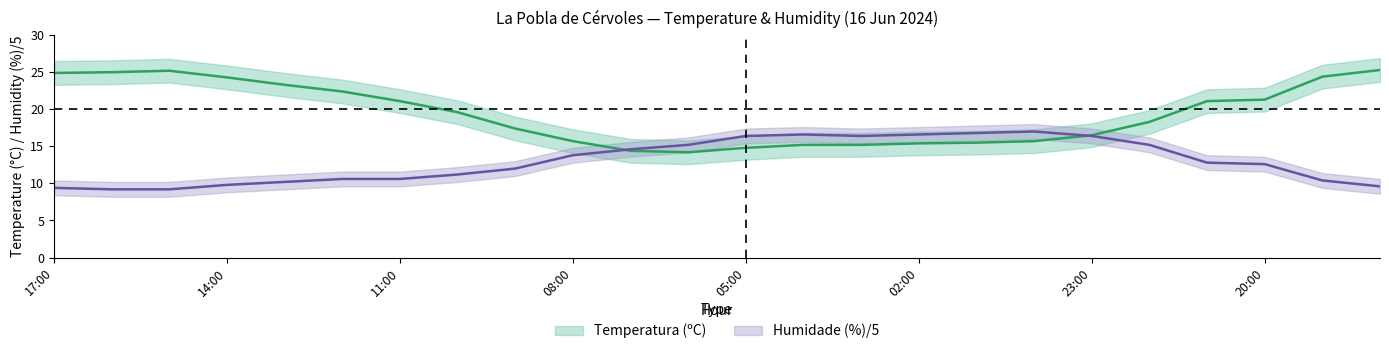

After their last crossing, which series has the higher values: Temperatura (ºC) or Humidade (%)?

Temperatura (ºC)